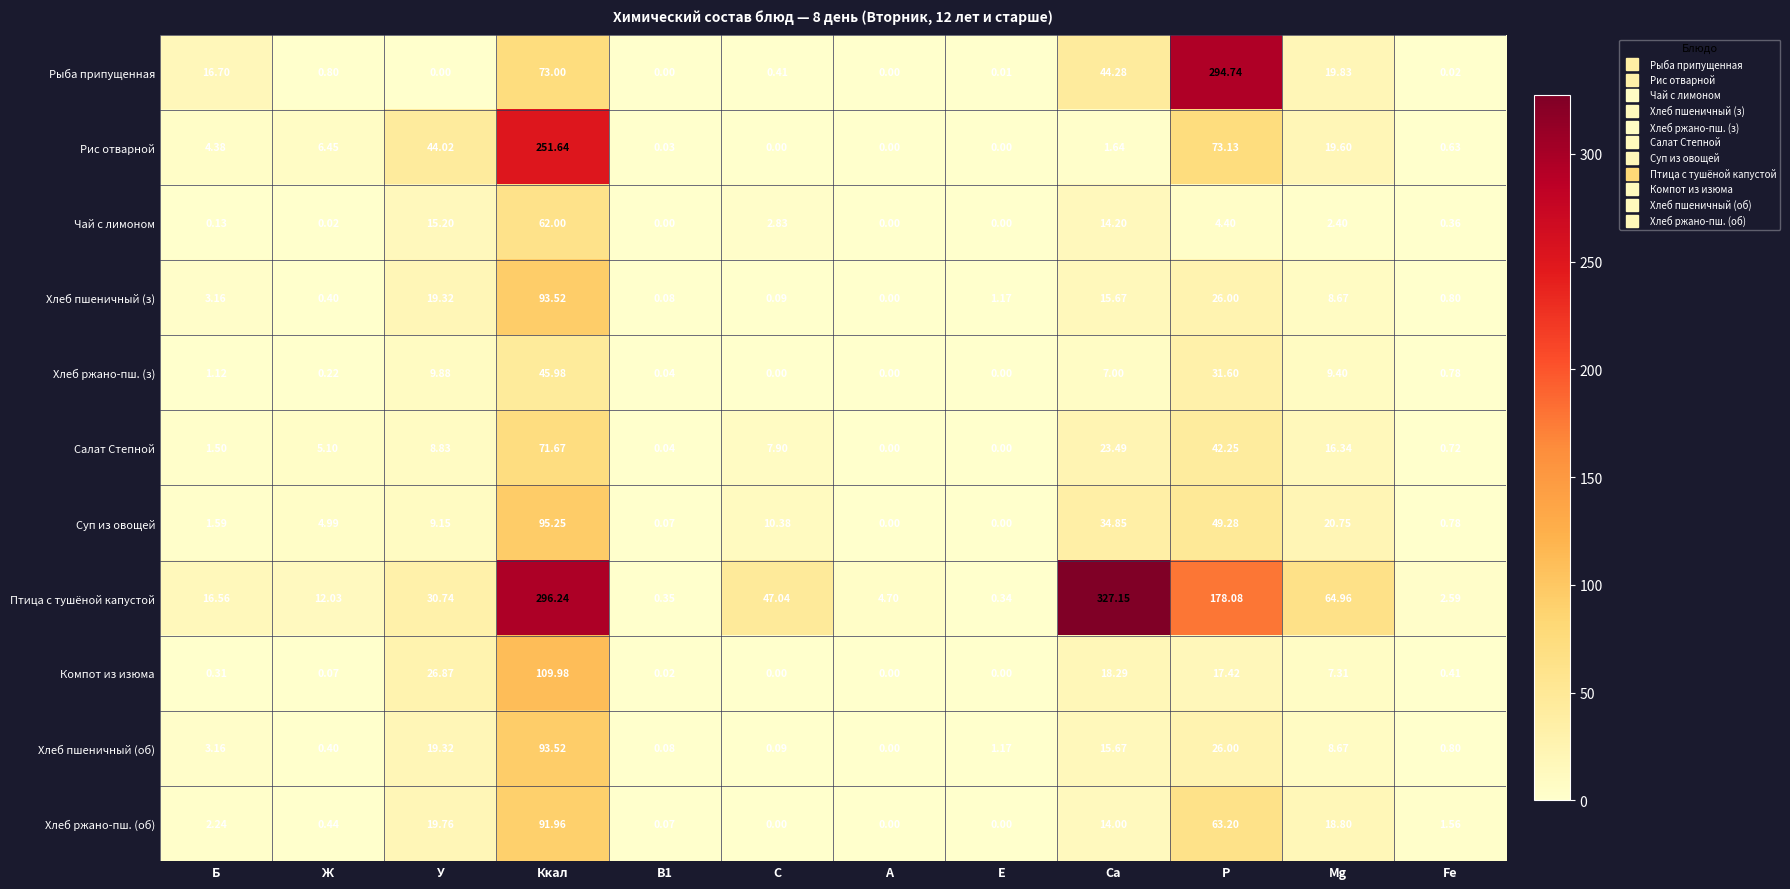

Where does the Салат Степной series first go above 7?

У